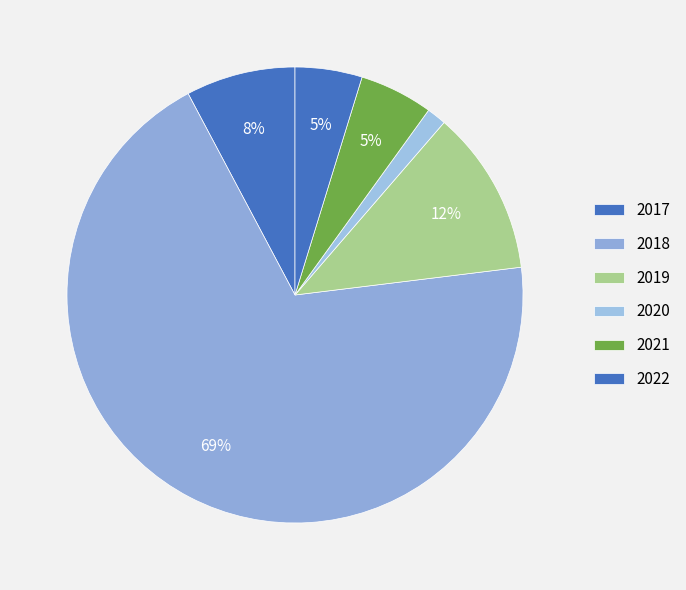

How many segments does this pie chart have?

6